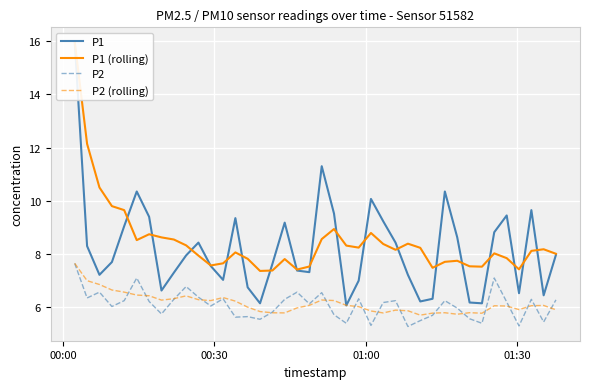

What is the lowest value of the P2 series?

5.3